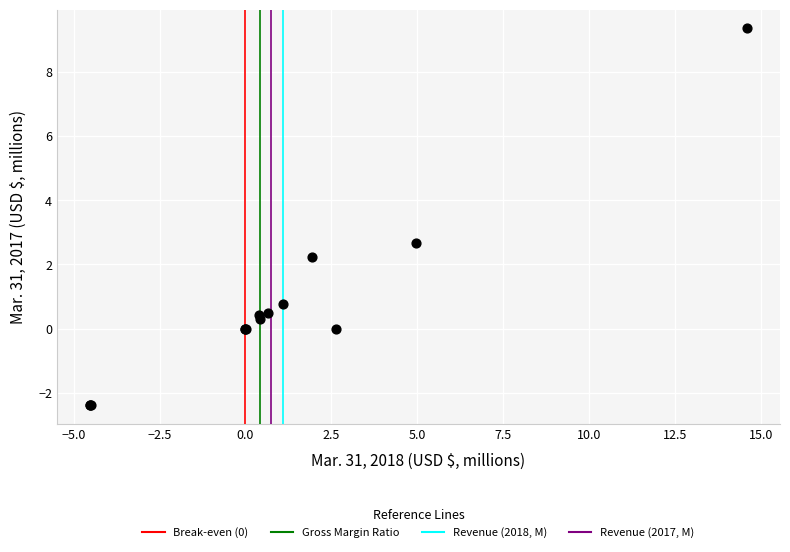

What Y value in the scatter plot is closest to 3?

2.7